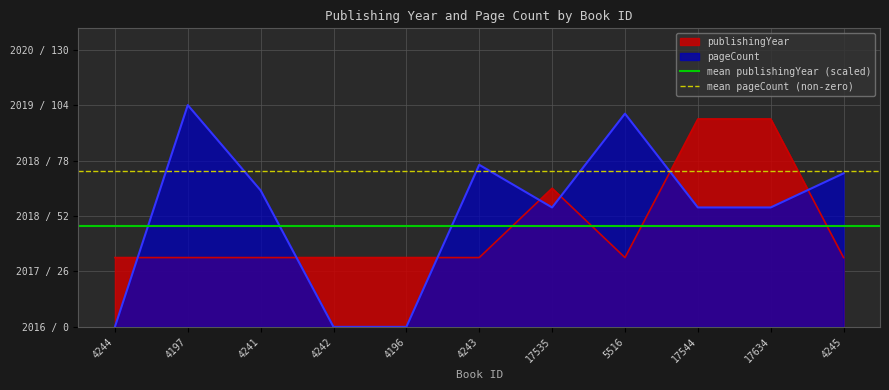

Rank the series by their average value, from lowest to highest.

mean publishingYear (scaled), mean pageCount (non-zero)